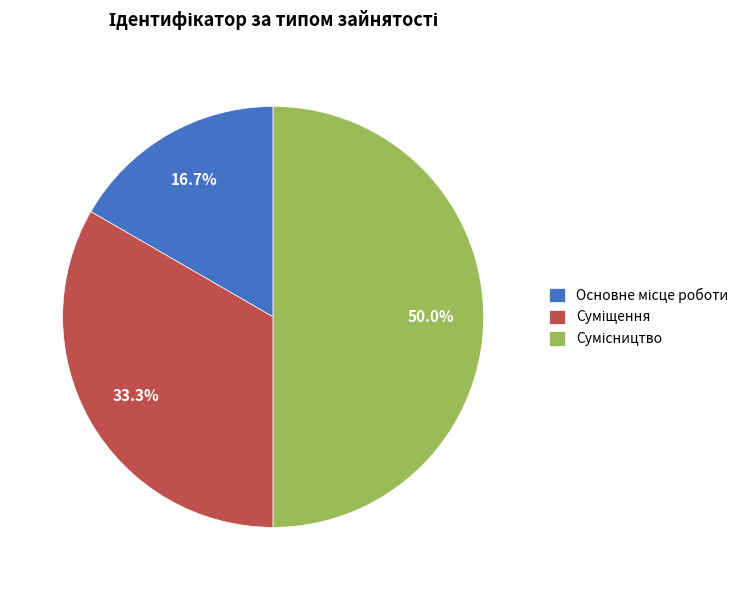

Which slice is the largest?

Сумісництво